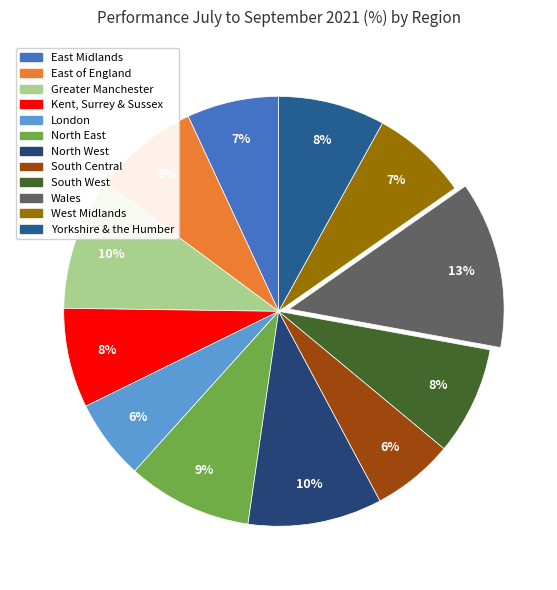

What is the largest slice in the pie chart?

Wales